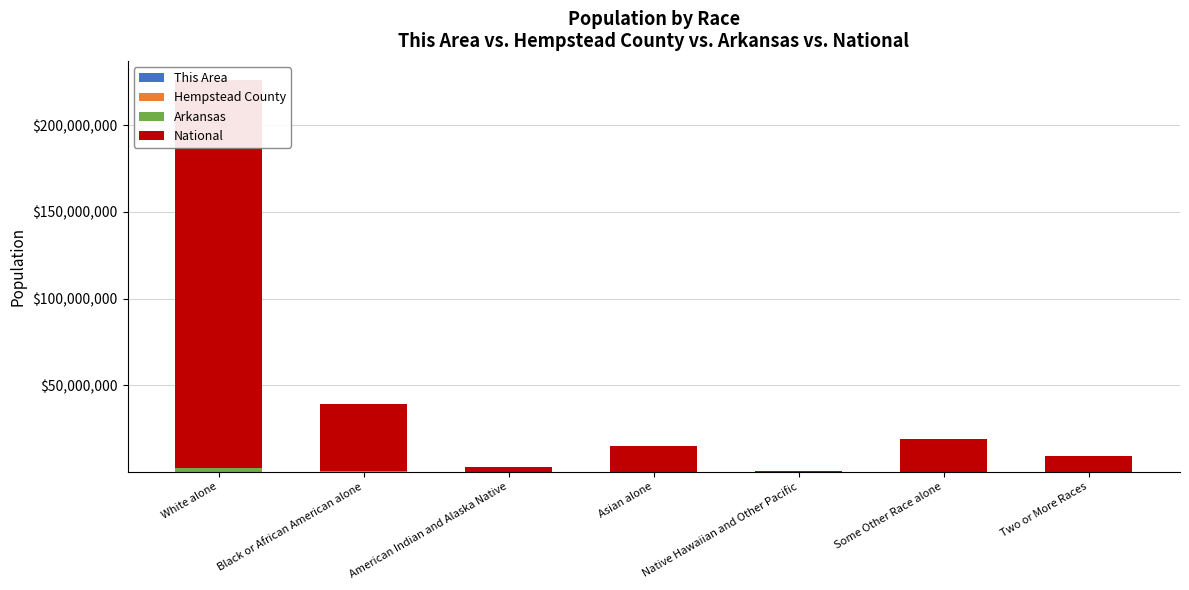

At how many categories does at least one series exceed 97713233?

1